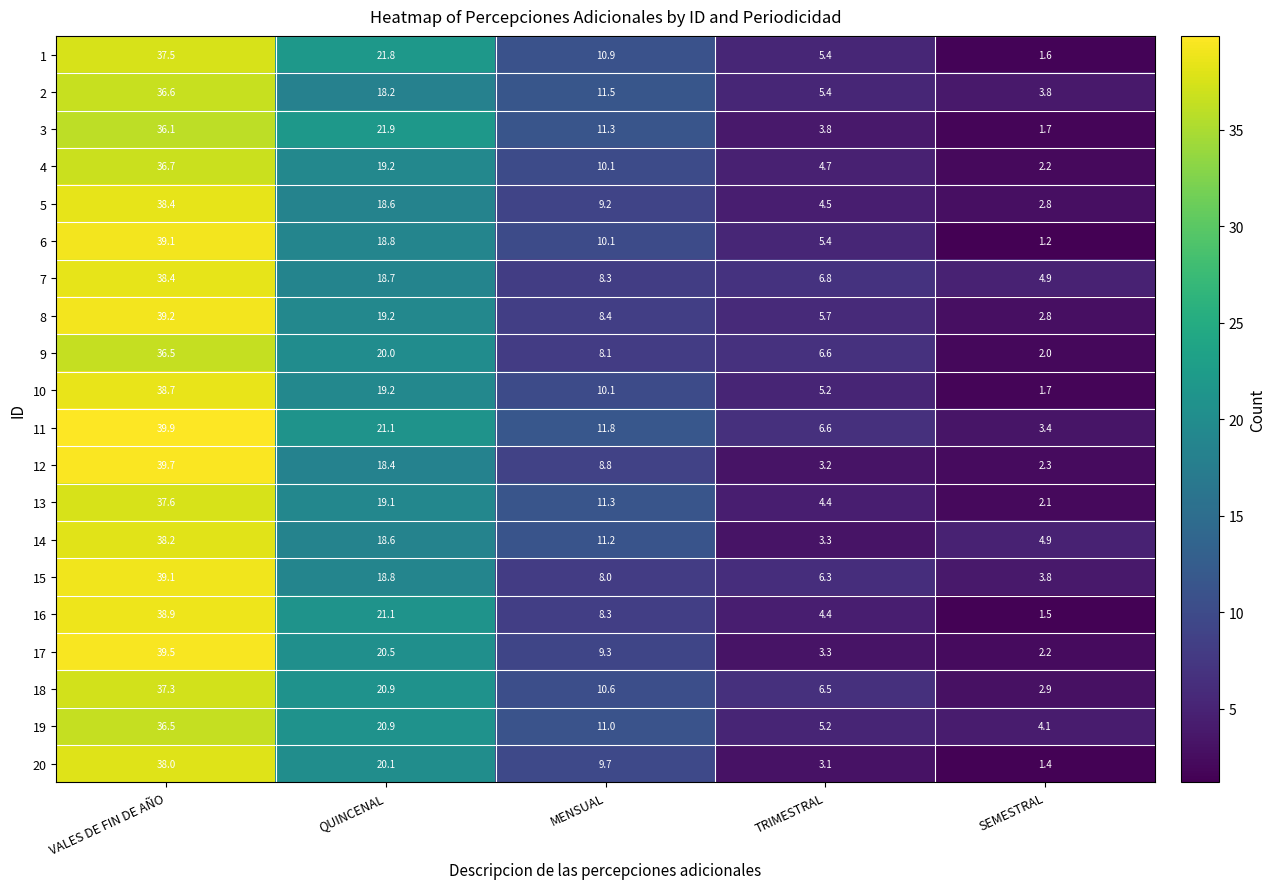

How many data points in 5 are above 9?

3